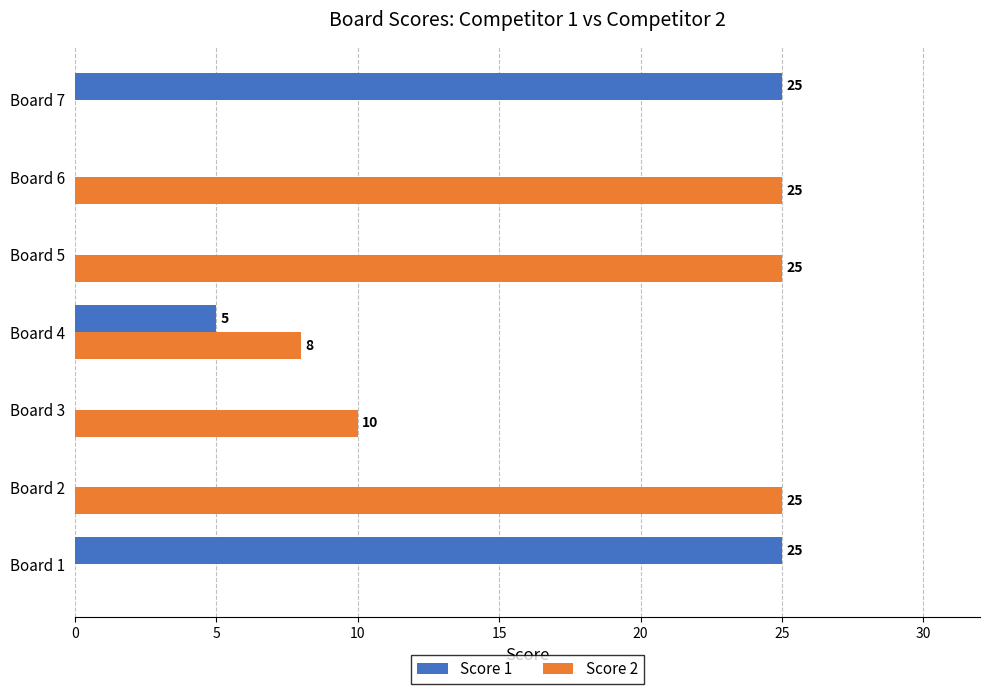

Where is Score 1 nearest to the value 12?

Board 4